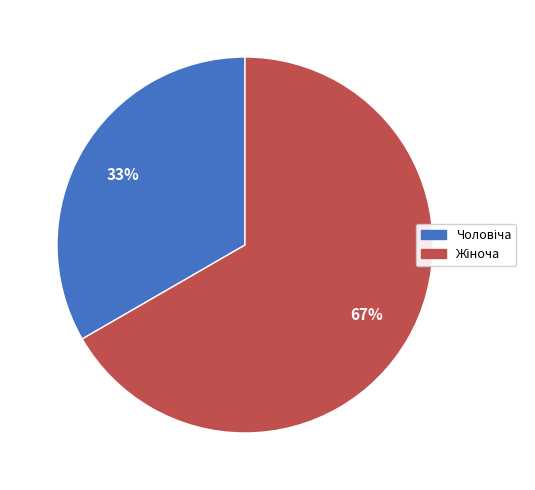

To the nearest percent, what is the average slice percentage?

50%